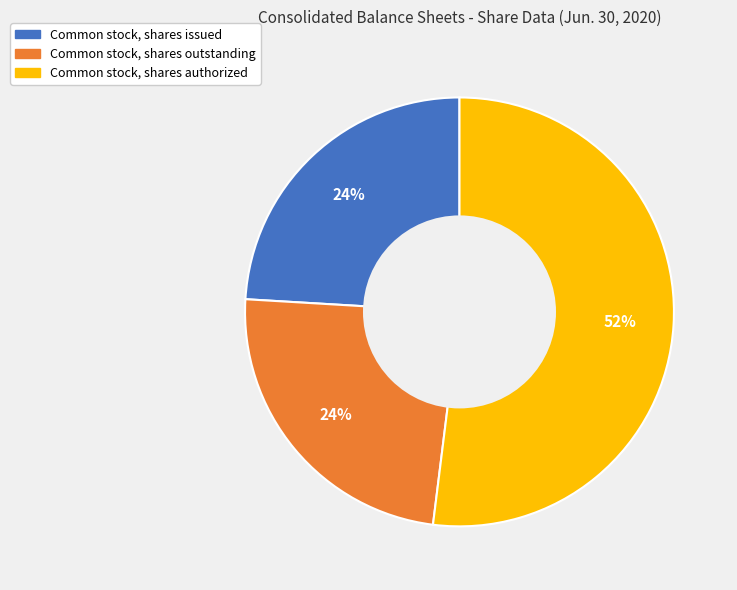

What is the largest slice in the pie chart?

Common stock, shares authorized